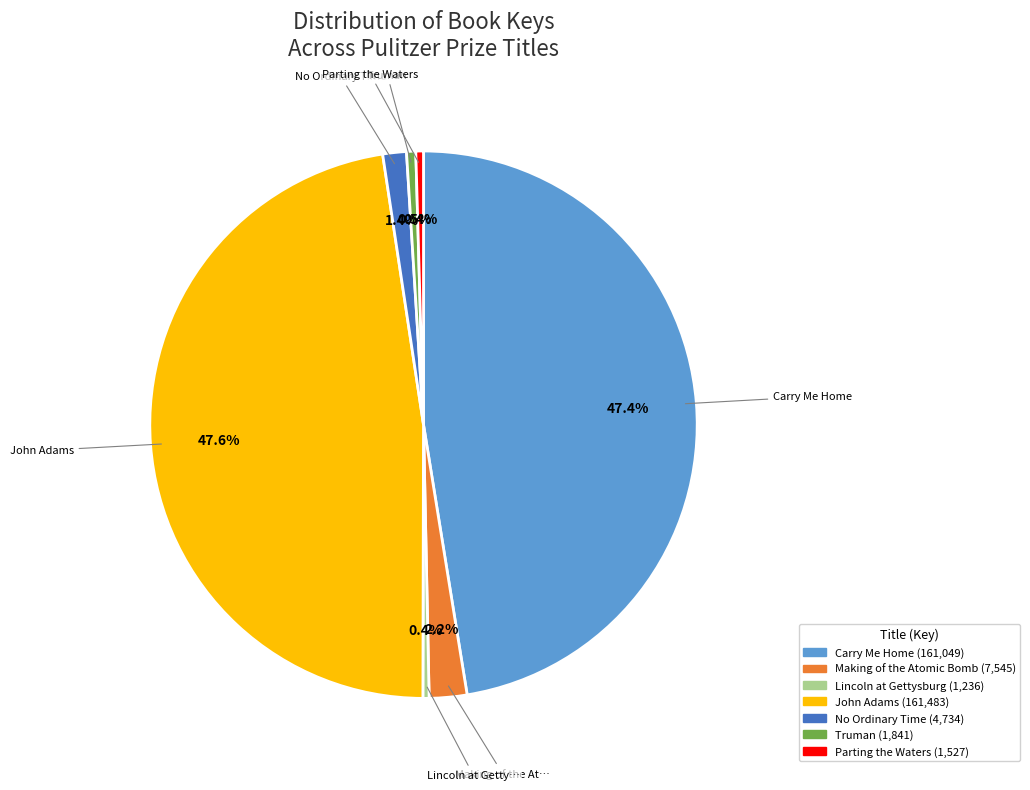

Does any single category account for the majority?

No